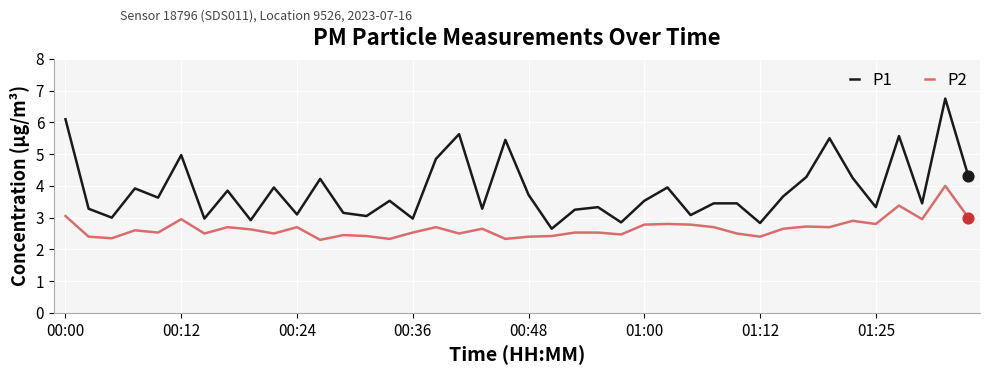

Which series has the largest total across all categories?

P1